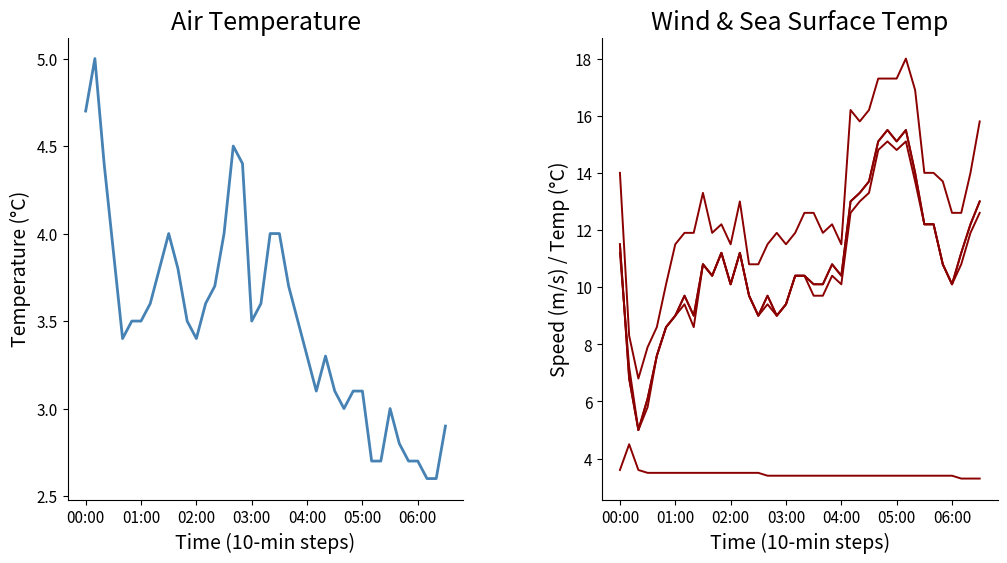

At which category does avg_wnd_spd_pst10mts_2 reach its first local valley?

02:00